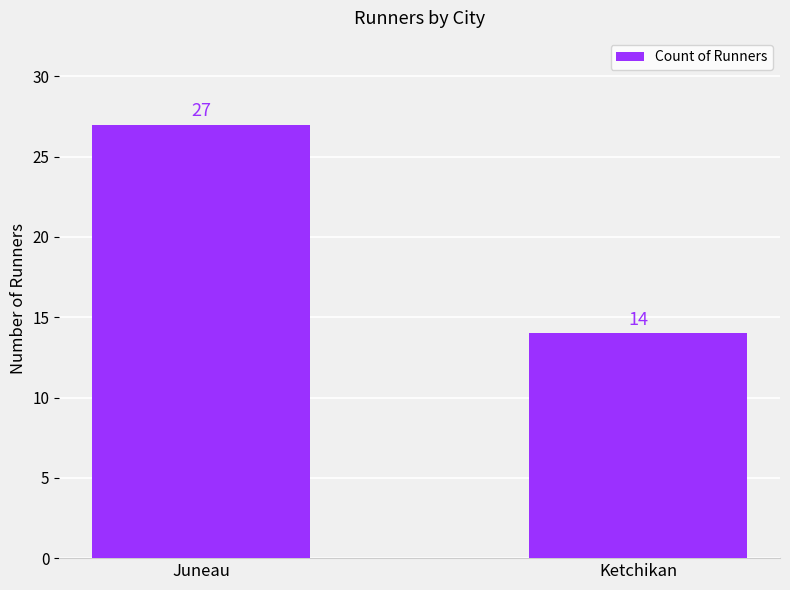

Which label corresponds to the largest value in the chart?

Juneau